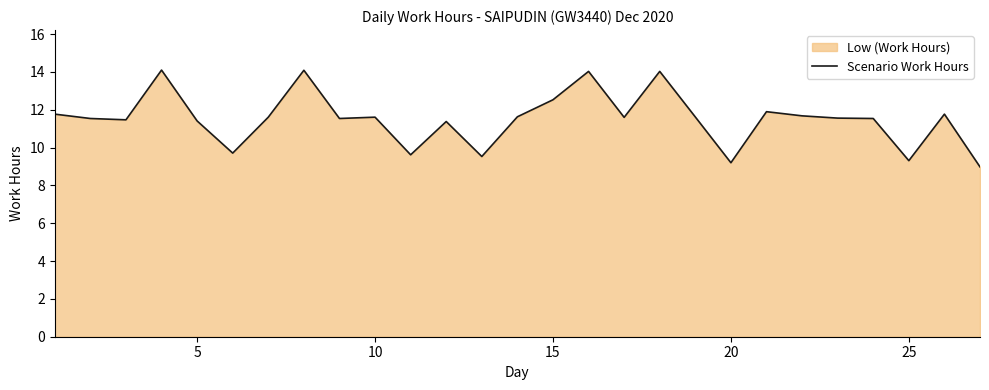

Reading right to left, extract all data points from this chart.

9.0	11.8	9.3	11.5	11.6	11.7	11.9	9.2	11.6	14.0	11.6	14.0	12.5	11.6	9.5	11.4	9.6	11.6	11.5	14.1	11.6	9.7	11.4	14.1	11.5	11.5	11.8